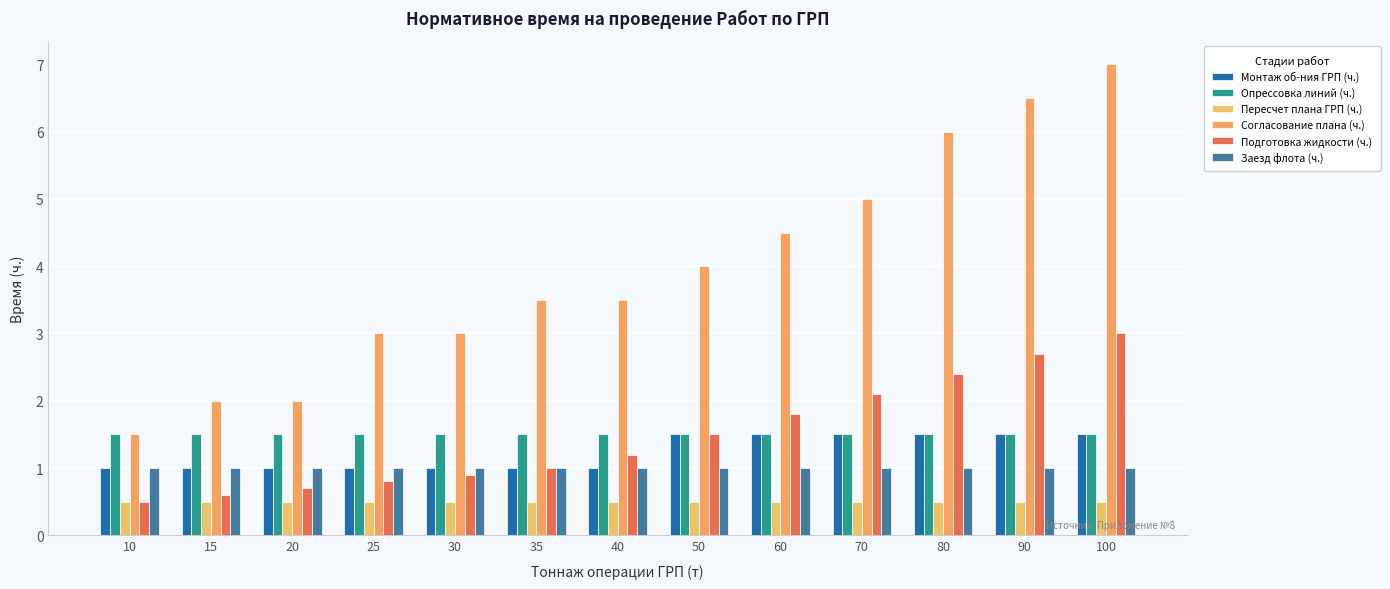

How many categories are shown in the chart?

13